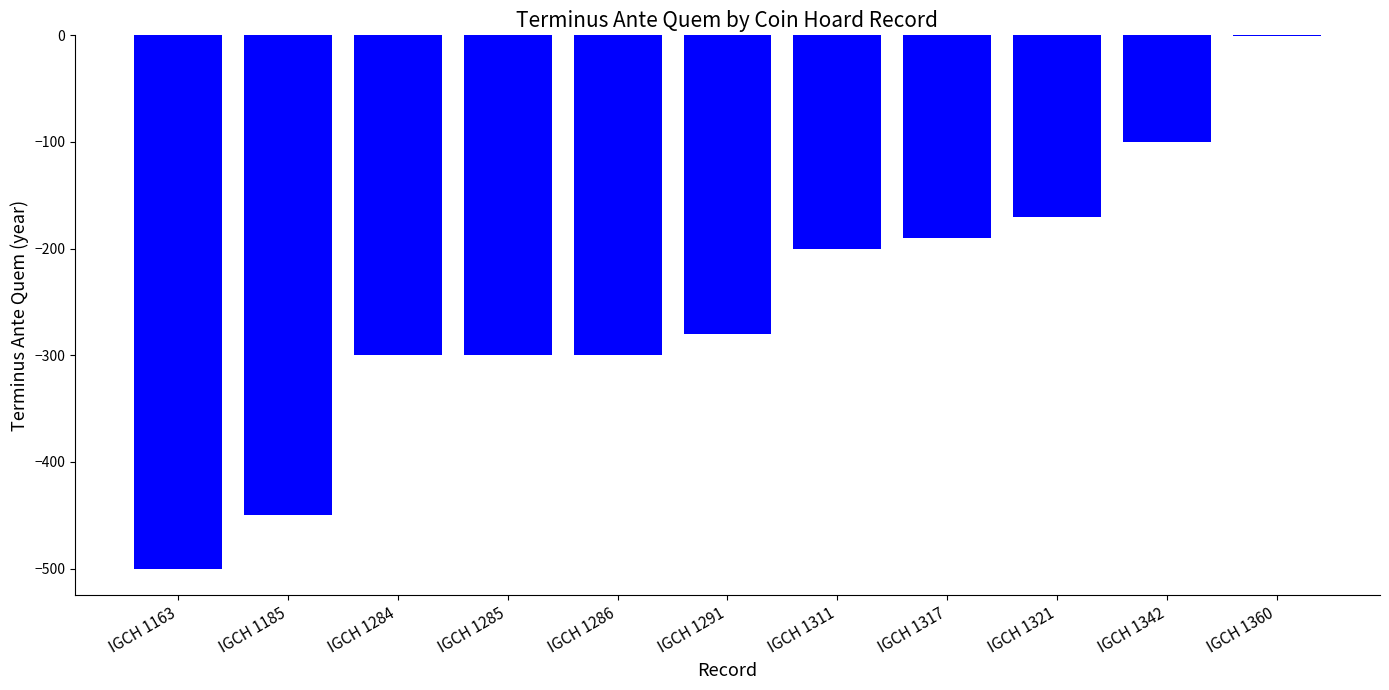

The value at IGCH 1342 is -100. True or false?

True